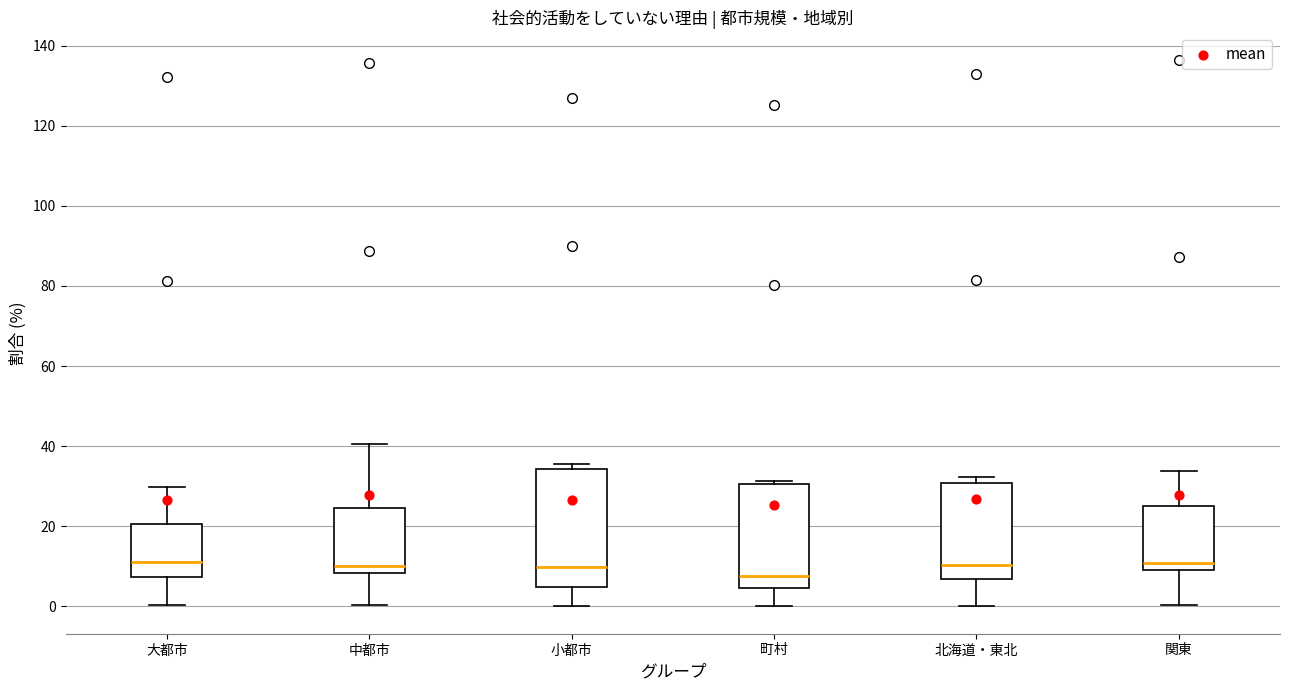

Reading left to right, transcribe this box plot: for each box, give where its median line is, the range the box spans, and where its two whiskers end, as read against the y-axis. The values are not printed on the chart, so give them approximately, as read against the axis.

大都市: median 12, box 8 to 20, whiskers 0 to 30
中都市: median 10, box 8 to 24, whiskers 0 to 40
小都市: median 10, box 4 to 34, whiskers 0 to 36
町村: median 8, box 4 to 30, whiskers 0 to 32
北海道・東北: median 10, box 6 to 30, whiskers 0 to 32
関東: median 10 (just above the box's lower edge), box 10 to 26, whiskers 0 to 34